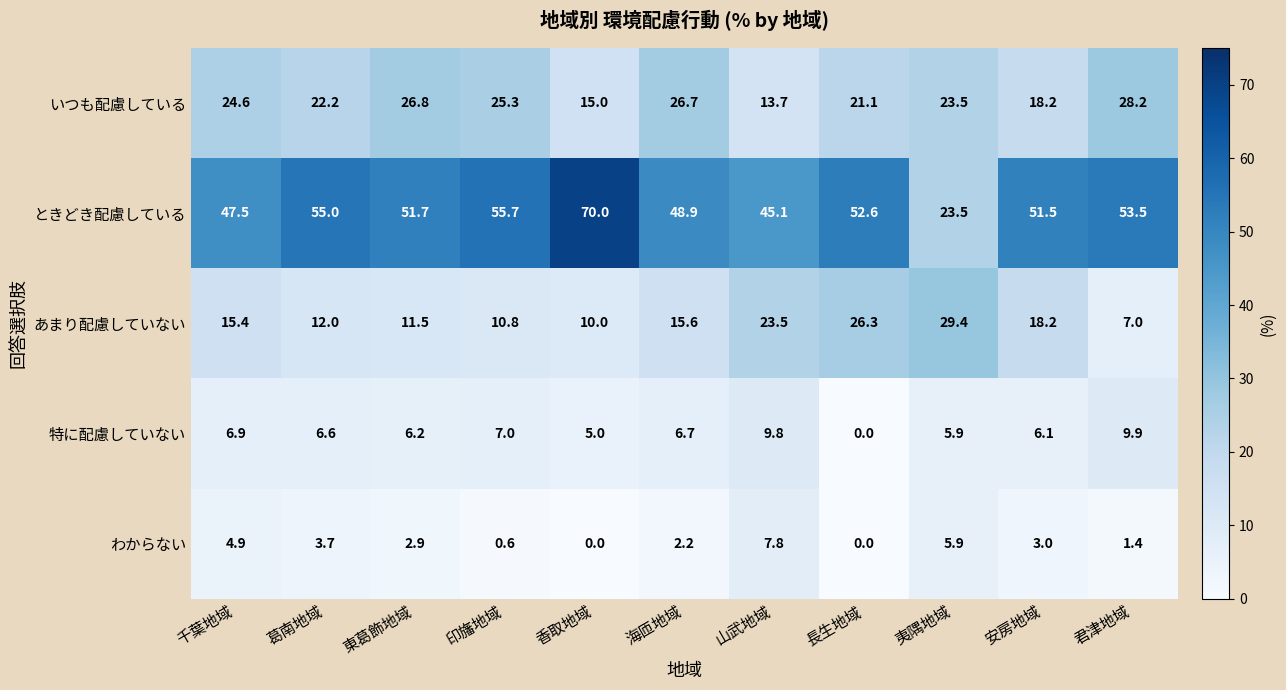

Rank the series at 君津地域 from lowest to highest value.

わからない, あまり配慮していない, 特に配慮していない, いつも配慮している, ときどき配慮している